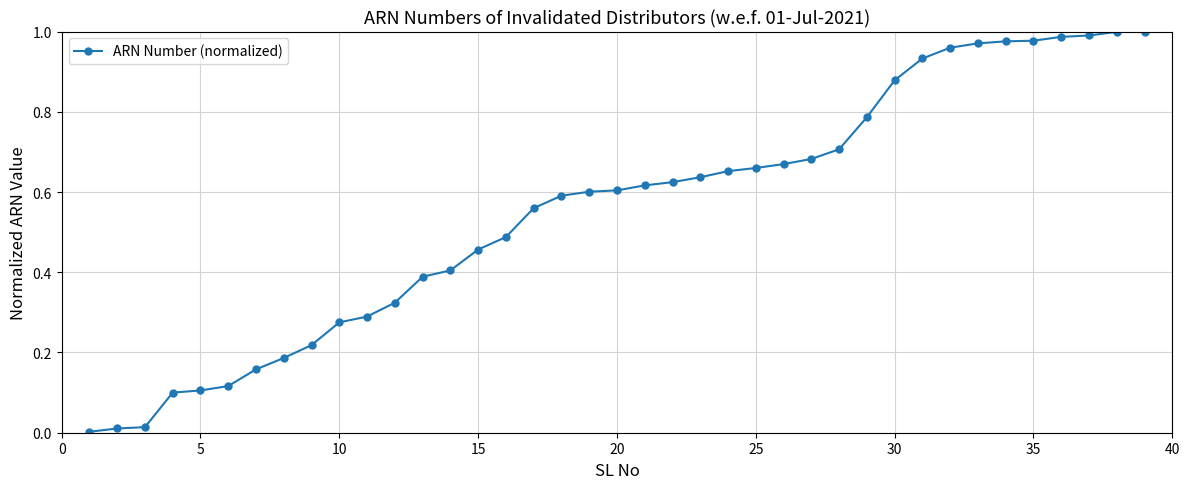

Count the number of categories in the chart.

39